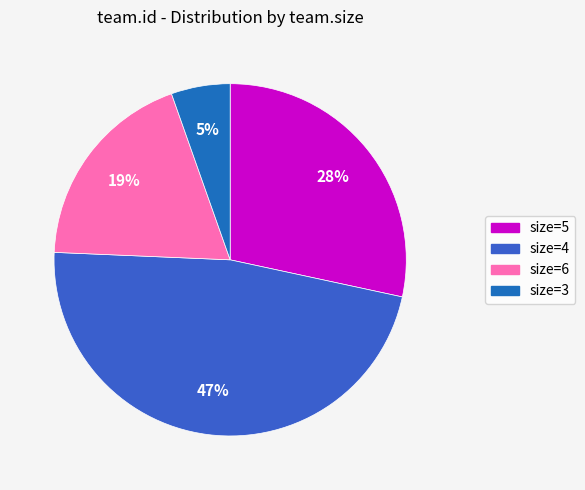

What is the smallest slice in the pie chart?

3